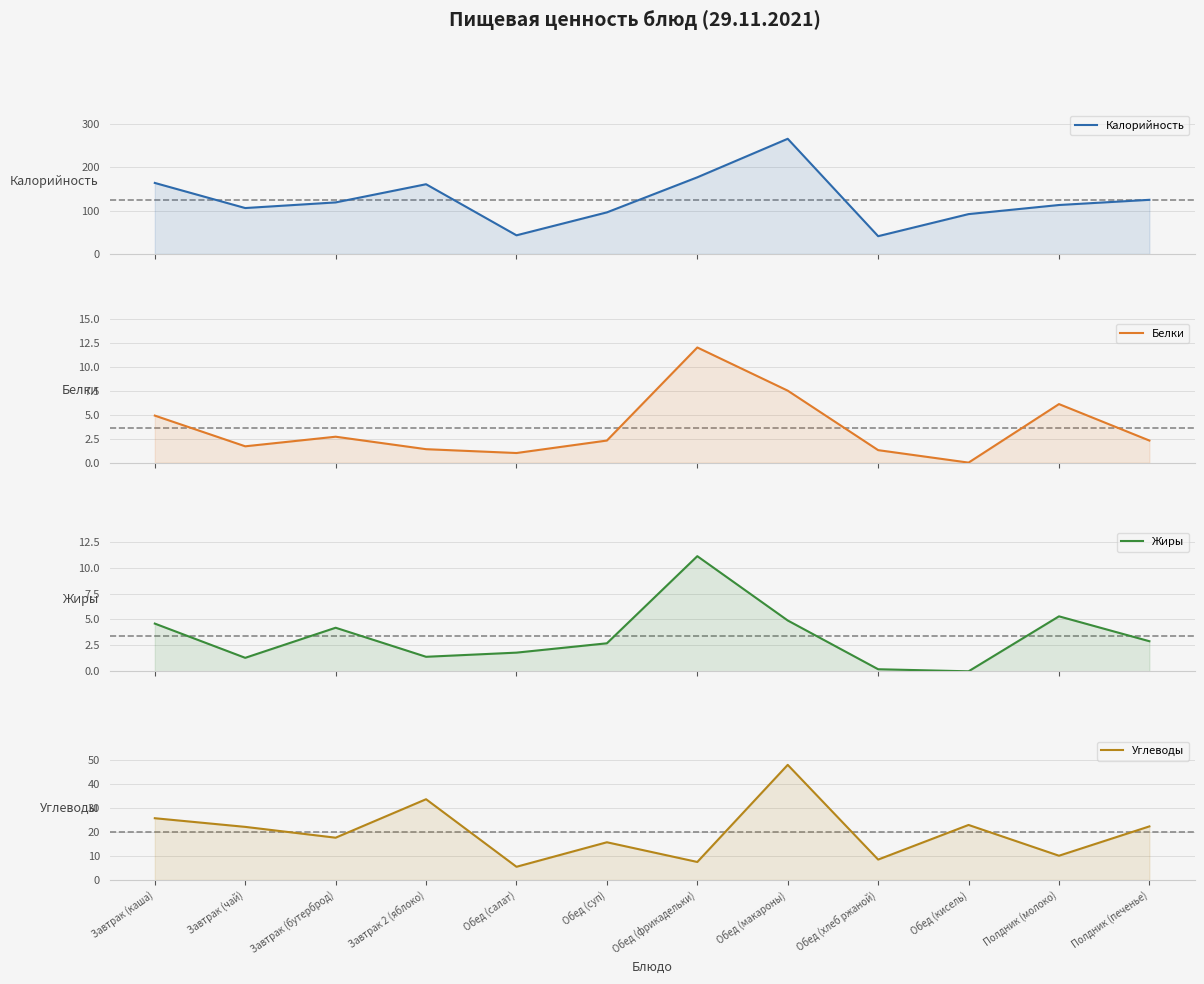

Reading left to right, list all the values displayed in this chart.

Калорийность: 164.0	106.0	119.0	161.0	43.0	96.0	177.0	266.0	41.0	92.0	113.0	125.0
Белки: 4.9	1.7	2.7	1.4	1.0	2.3	12.0	7.5	1.3	0.0	6.1	2.3
Жиры: 4.6	1.3	4.2	1.4	1.8	2.7	11.1	4.9	0.2	0.0	5.3	2.9
Углеводы: 25.7	22.1	17.6	33.6	5.5	15.7	7.5	47.9	8.5	22.9	10.1	22.3